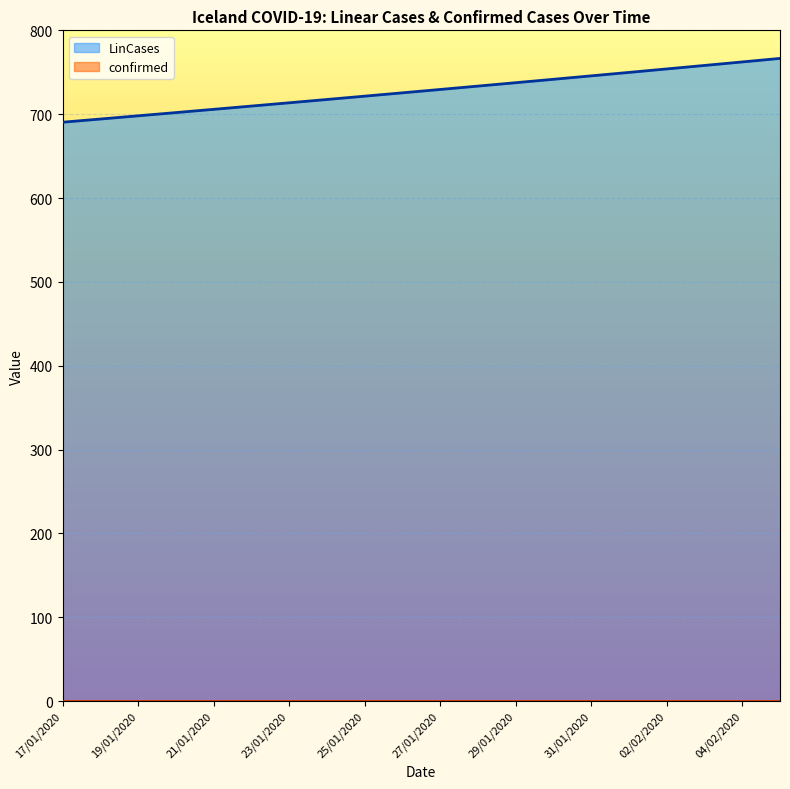

Reading left to right, extract all data points from this chart.

17/01/2020=690.4	18/01/2020=694.2	19/01/2020=698.0	20/01/2020=701.9	21/01/2020=705.8	22/01/2020=709.7	23/01/2020=713.6	24/01/2020=717.5	25/01/2020=721.5	26/01/2020=725.5	27/01/2020=729.5	28/01/2020=733.5	29/01/2020=737.5	30/01/2020=741.6	31/01/2020=745.7	01/02/2020=749.8	02/02/2020=754.0	03/02/2020=758.1	04/02/2020=762.3	05/02/2020=766.5